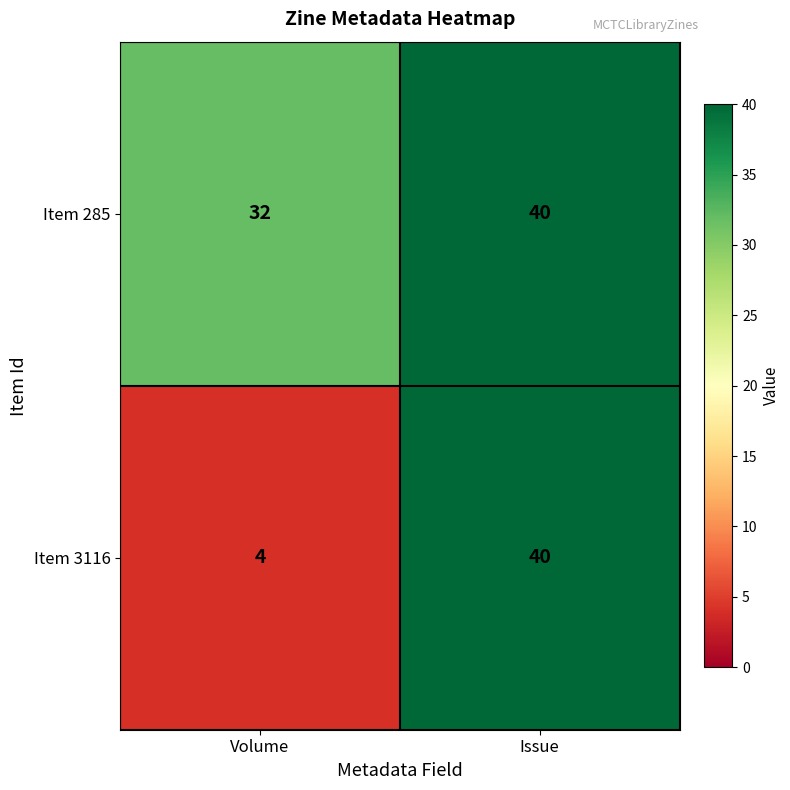

What is the maximum value for Item 3116?

40